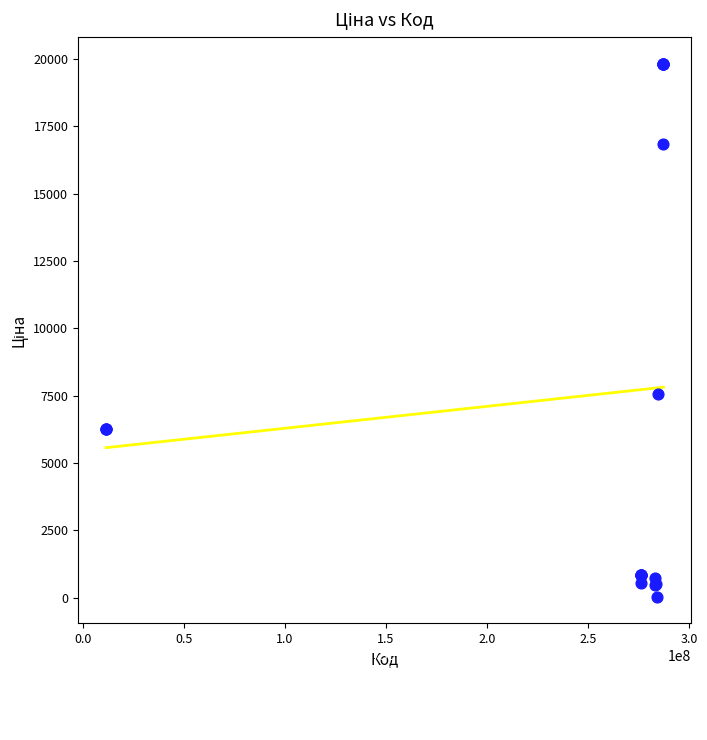

What Y value in the scatter plot is closest to 9931?

7545.9